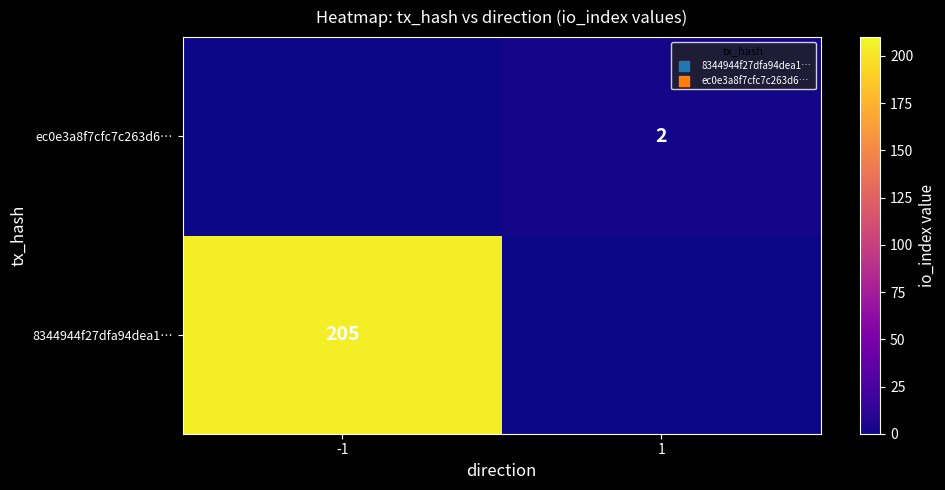

Is it true that ec0e3a8f7cfc7c263d6… equals 2 at 1?

True